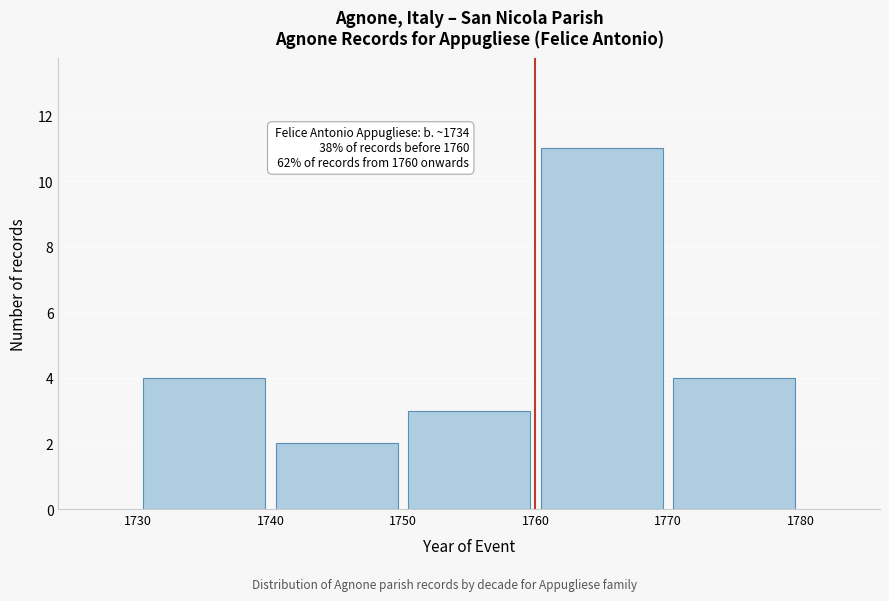

Which range on the x-axis has the tallest bar?

1760 to 1770